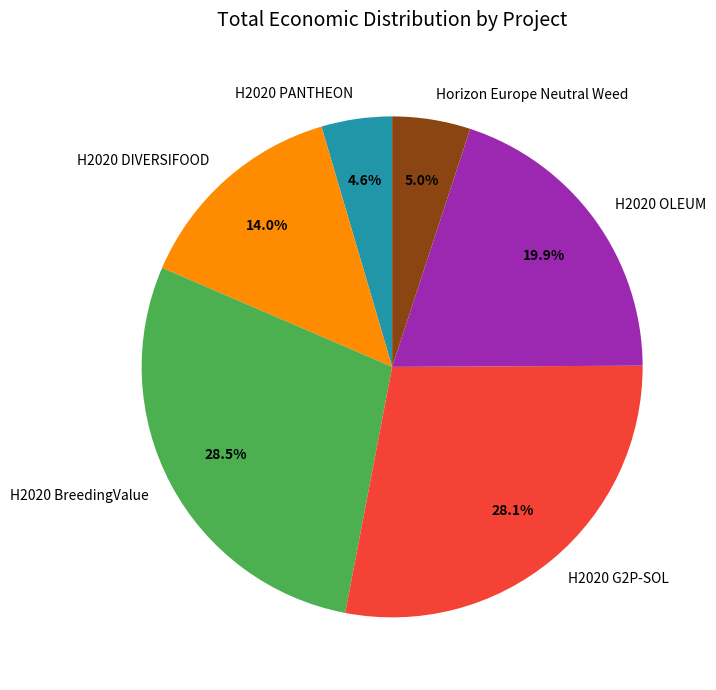

How much of the chart is everything except H2020 DIVERSIFOOD?

86.0%